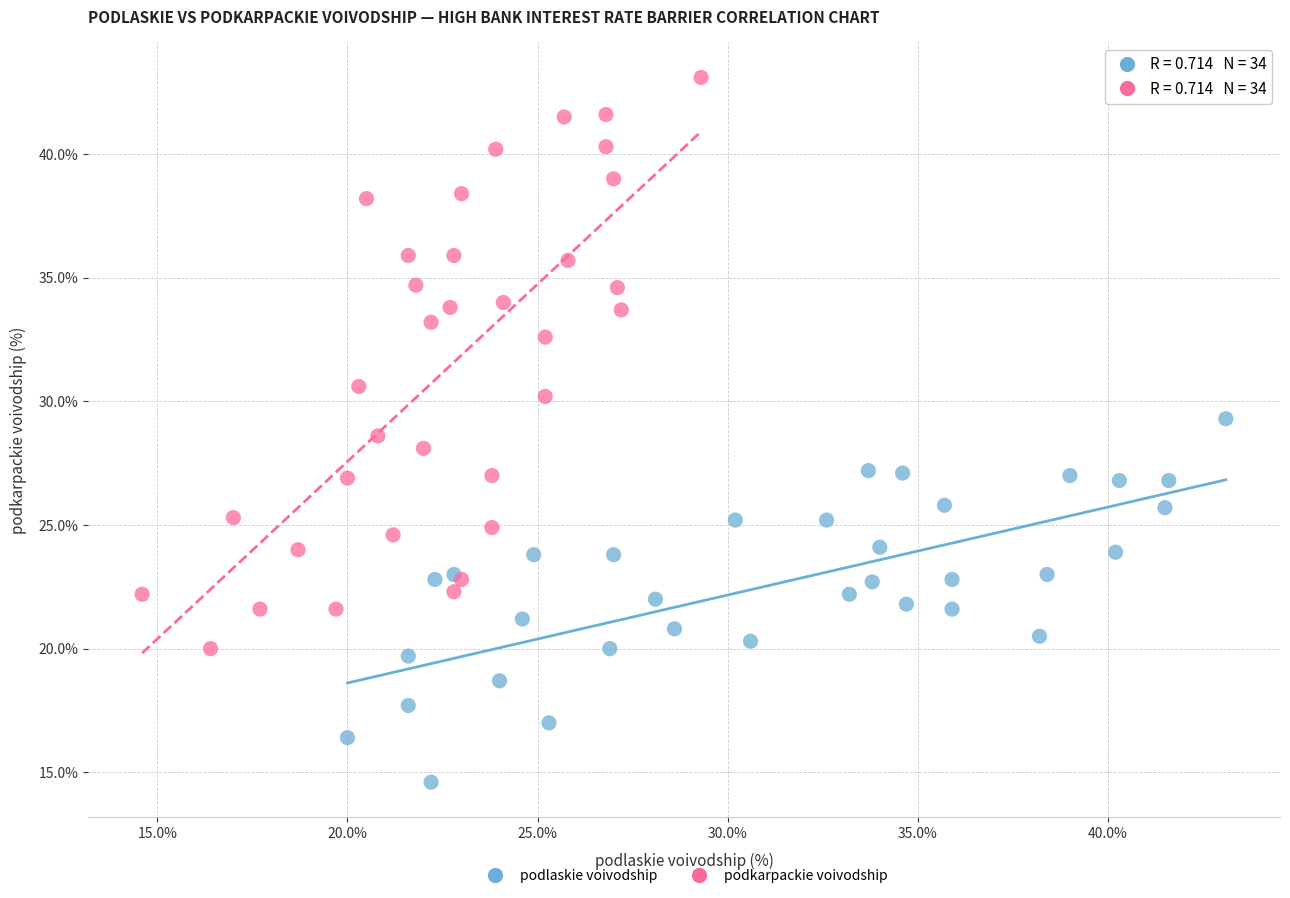

Which series contains the highest Y value?

podkarpackie voivodship